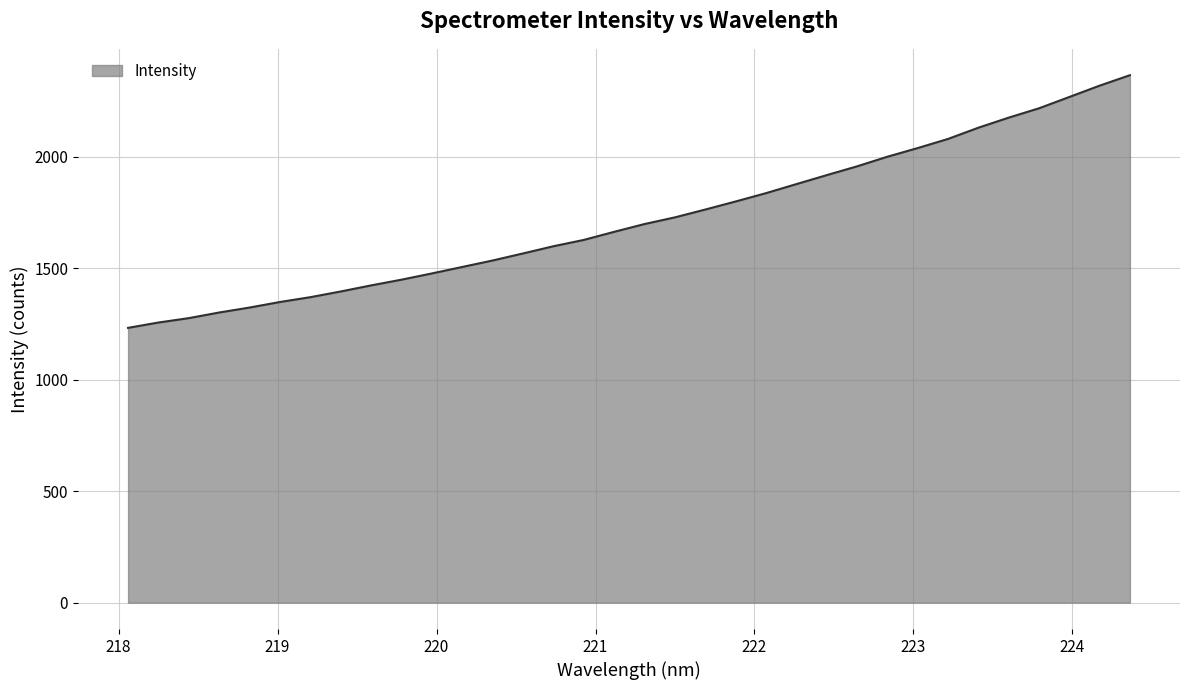

What is the difference between the maximum and minimum values?

1133.1